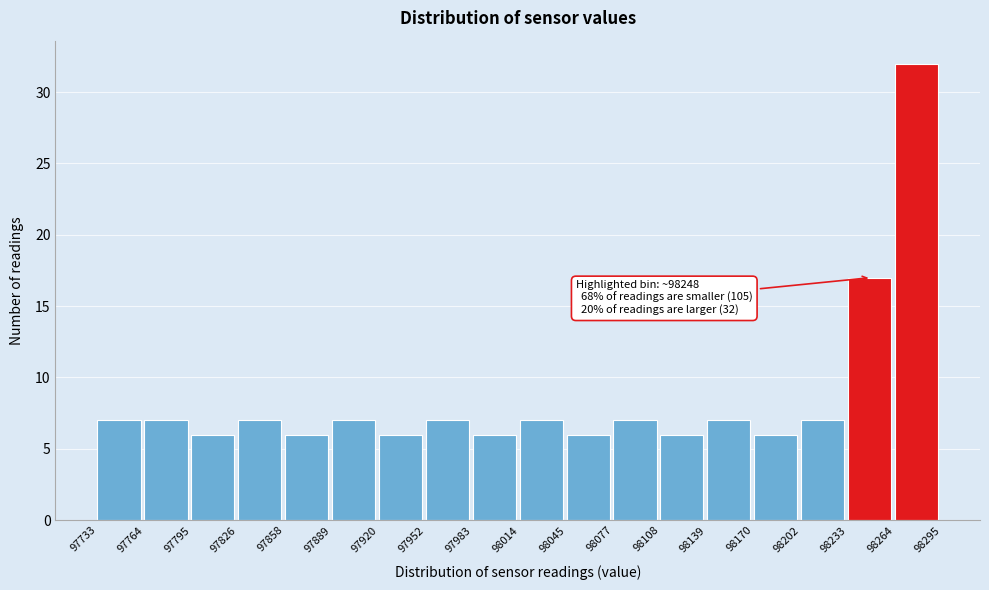

Which range on the x-axis has the tallest bar?

98264 to 98295